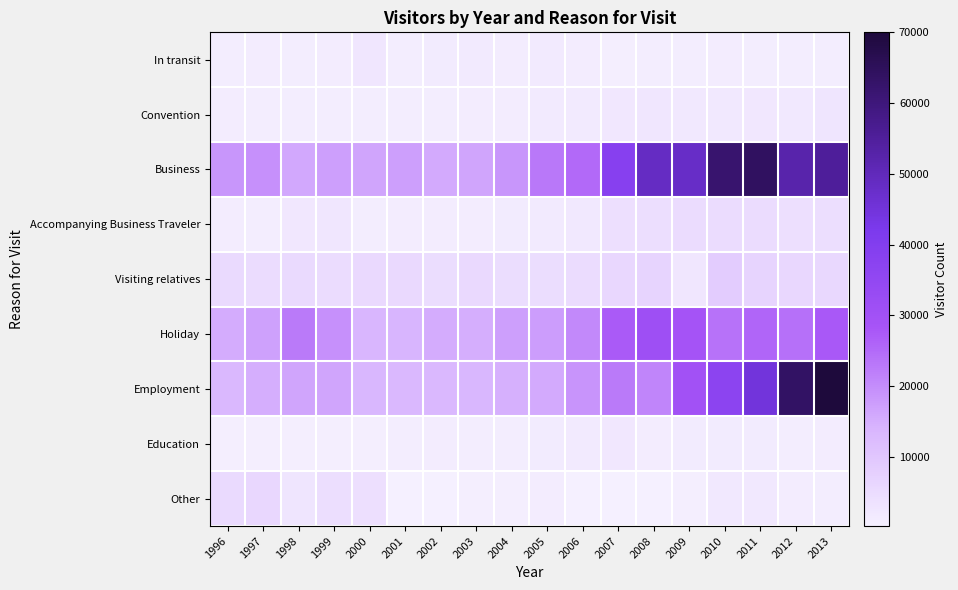

List the series in order of their peak value, highest first.

Employment, Business, Holiday, Visiting relatives, Other, Accompanying Business Traveler, Convention, In transit, Education